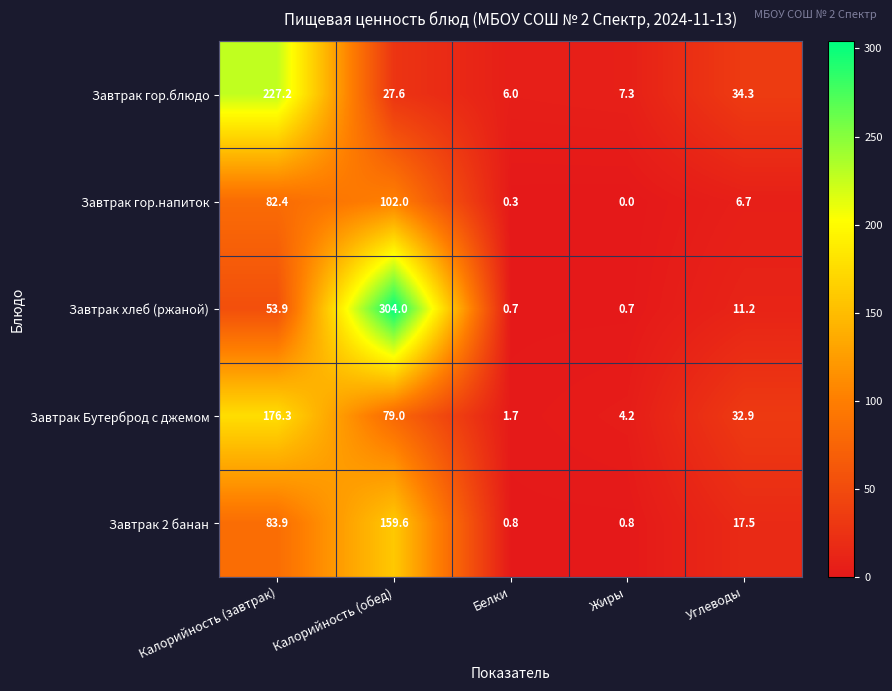

What is the sum of all Завтрак гор.напиток values?

191.4